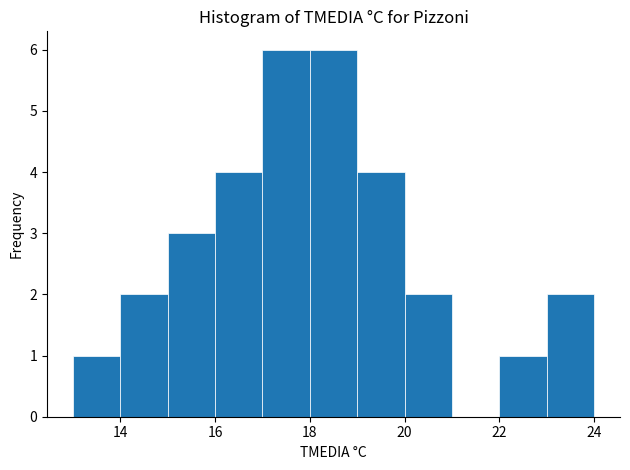

What is the height of the bar covering 13 to 14 on the x-axis? The values are not printed on the chart, so give them approximately, as read against the axis.

1